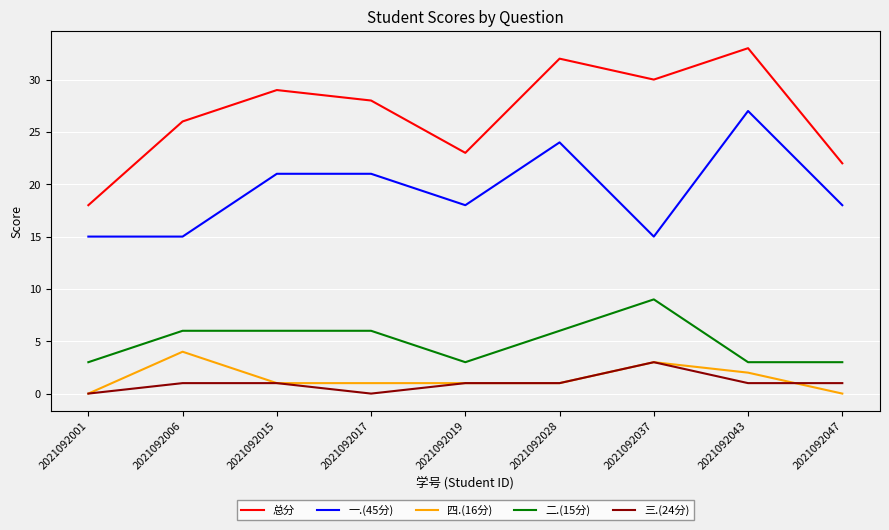

Read the 一.(45分) value at 2021092028.

24